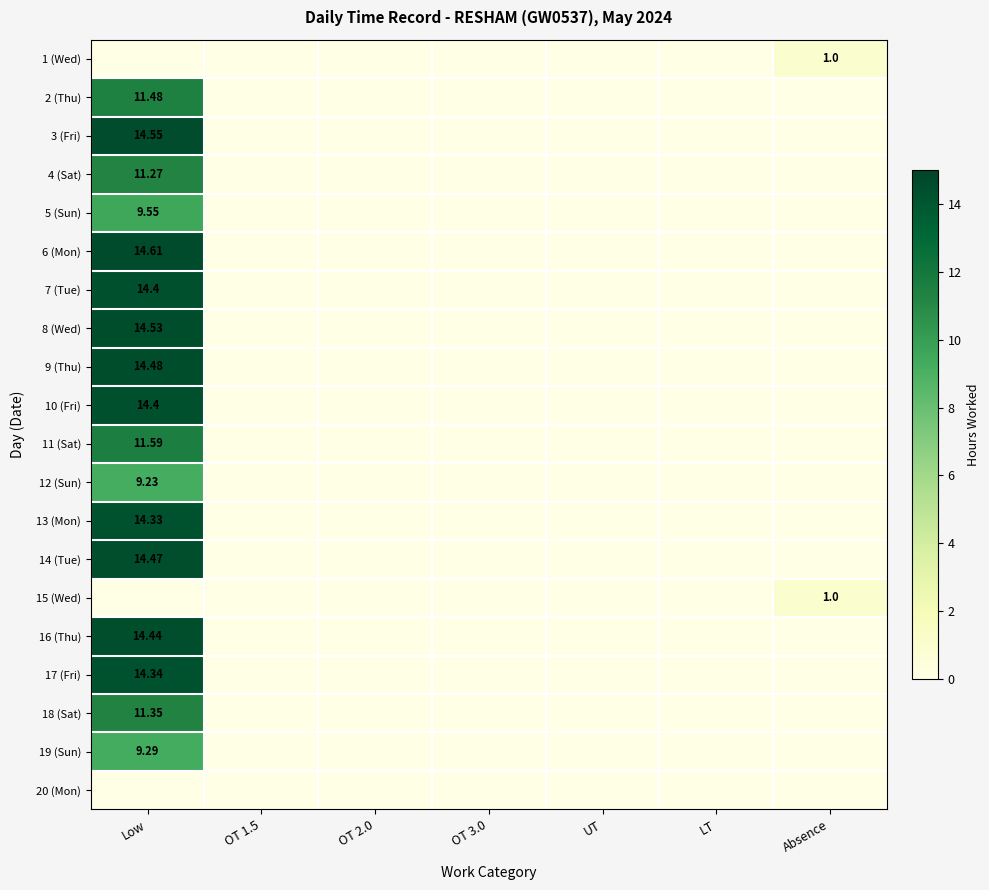

The 16 (Thu) series shows -7.7 at Absence. True or false?

False